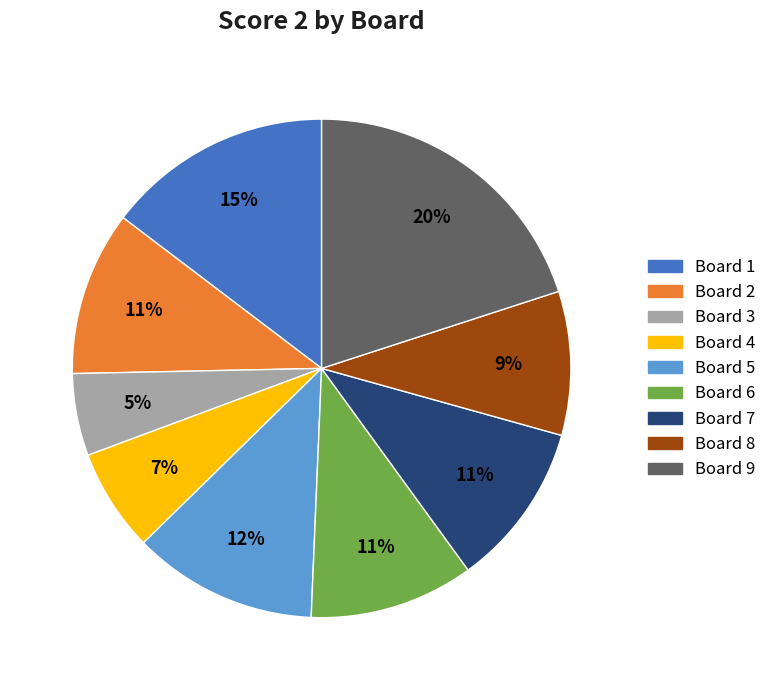

Count the number of slices in the pie.

9